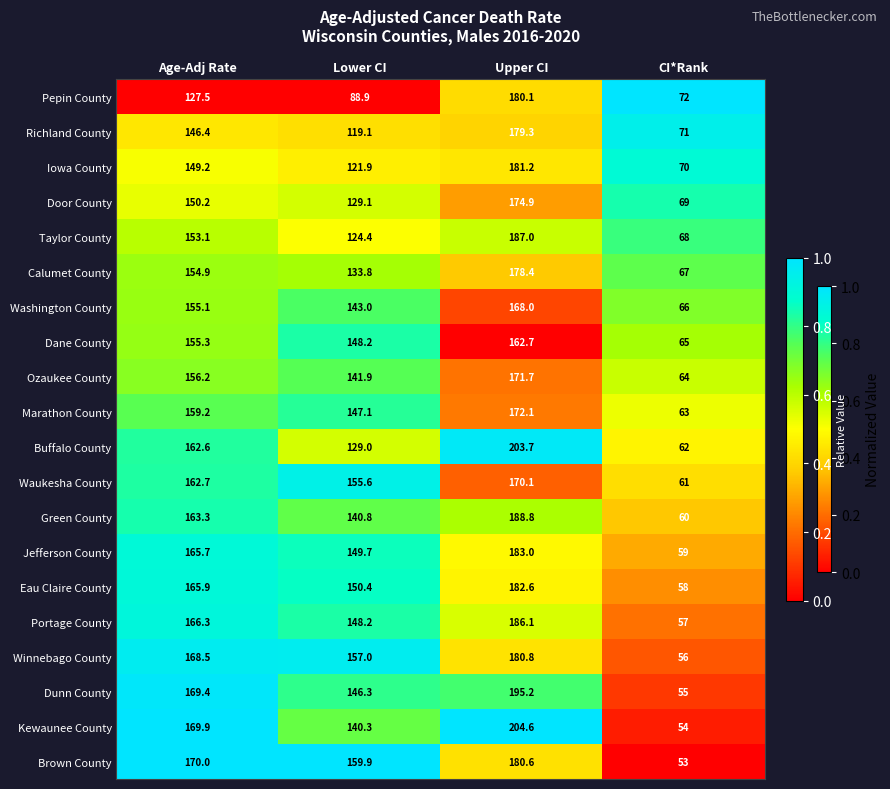

True or false: Waukesha County has a value of 162.7 at Age-Adj Rate.

True